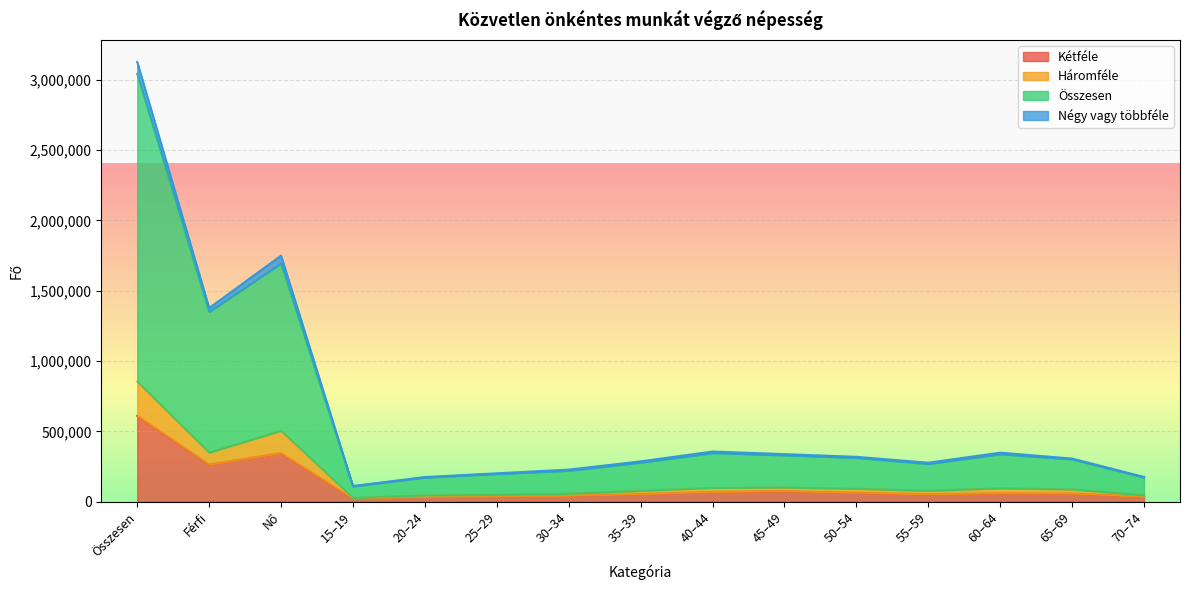

Reading left to right, transcribe all the data shown in this chart.

Kétféle: Összesen=610736	Férfi=264922	Nő=345814	15–19=21846	20–24=35341	25–29=38178	30–34=43540	35–39=54910	40–44=69499	45–49=76260	50–54=62975	55–59=54068	60–64=59879	65–69=58547	70–74=35695
Háromféle: Összesen=853547	Férfi=349142	Nő=504405	15–19=26461	20–24=45600	25–29=48719	30–34=57188	35–39=77380	40–44=98584	45–49=101142	50–54=92373	55–59=77742	60–64=95994	65–69=87516	70–74=44850
Összesen: Összesen=3042854	Férfi=1349047	Nő=1693808	15–19=108547	20–24=171958	25–29=197070	30–34=219988	35–39=277912	40–44=345570	45–49=330185	50–54=312193	55–59=268641	60–64=337554	65–69=301204	70–74=172034
Négy vagy többféle: Összesen=3126349	Férfi=1377323	Nő=1749027	15–19=111554	20–24=175137	25–29=202045	30–34=228242	35–39=286771	40–44=356788	45–49=338285	50–54=319177	55–59=277245	60–64=348611	65–69=306738	70–74=175759